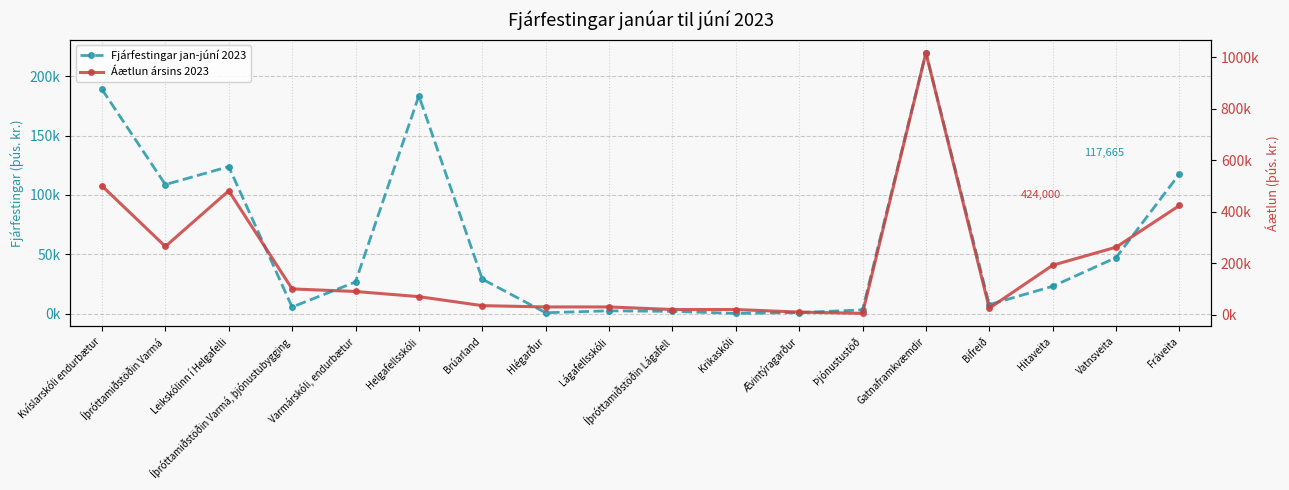

List the labels in order of Fjárfestingar jan-júní 2023 value, largest first.

Gatnaframkvæmdir, Kvíslarskóli endurbætur, Helgafellsskóli, Leikskólinn í Helgafelli, Fráveita, Íþróttamiðstöðin Varmá, Vatnsveita, Brúarland, Varmárskóli, endurbætur, Hitaveita, Bifreið, Íþróttamiðstöðin Varmá, þjónustubygging, Þjónustustöð, Lágafellsskóli, Íþróttamiðstöðin Lágafell, Ævintýragarður, Hlégarður, Krikaskóli